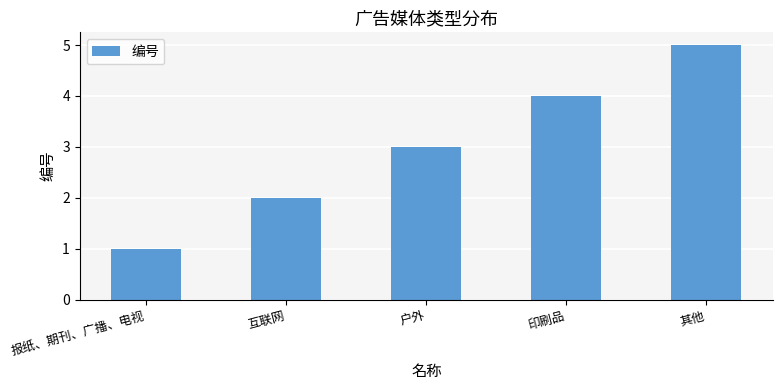

Rank the categories by value from lowest to highest.

报纸、期刊、广播、电视, 互联网, 户外, 印刷品, 其他